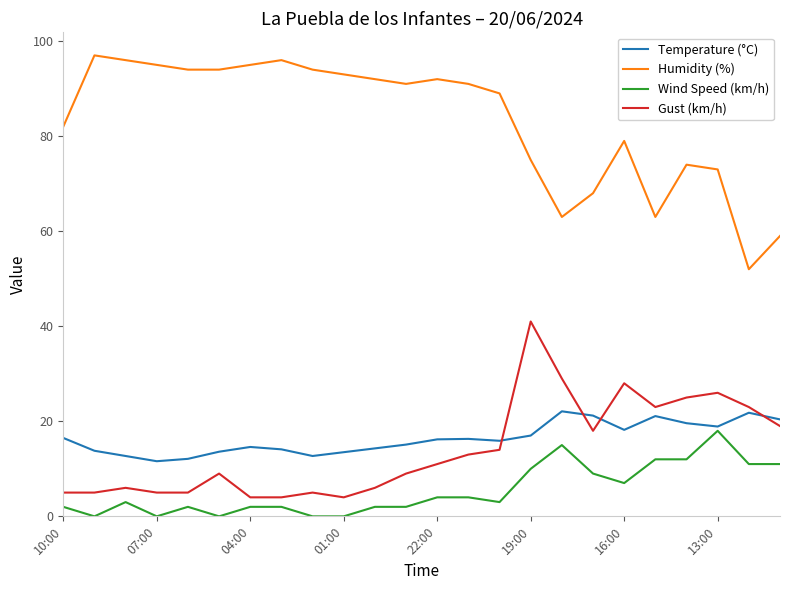

Which series has the largest range (max minus min)?

Humidity (%)